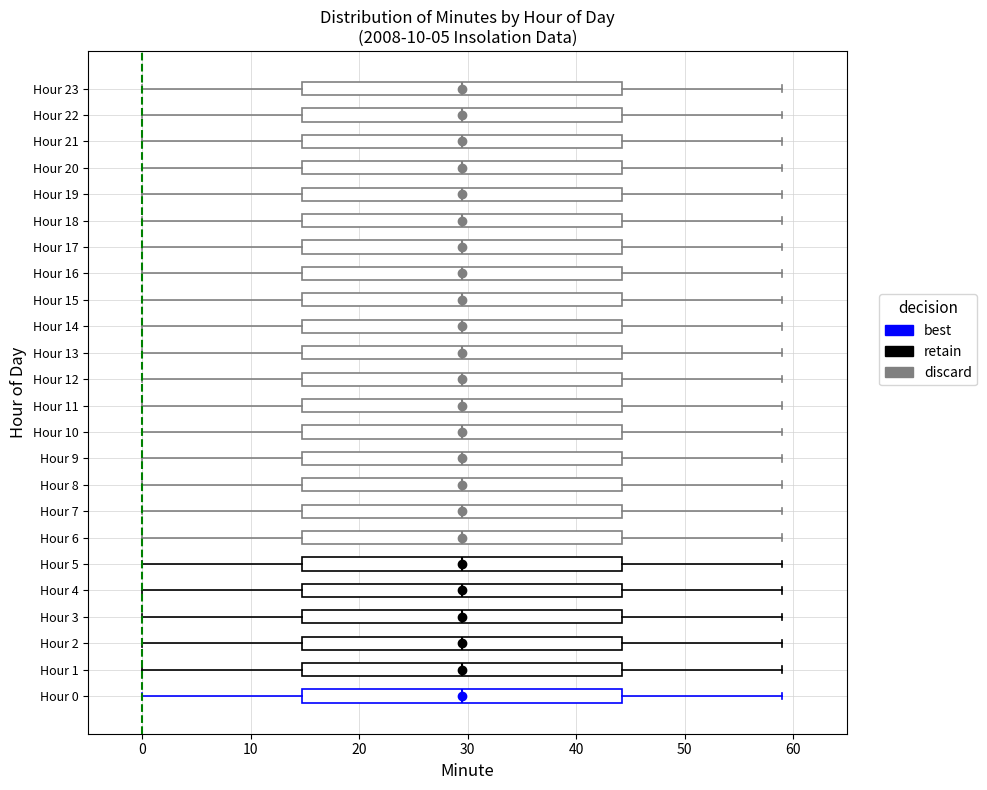

Reading bottom to top, transcribe this box plot: for each box, give where its median line is, the range the box spans, and where its two whiskers end, as read against the x-axis. The values are not printed on the chart, so give them approximately, as read against the axis.

Hour 0: median 30, box 15 to 44, whiskers 0 to 59
Hour 1: median 30, box 15 to 44, whiskers 0 to 59
Hour 2: median 30, box 15 to 44, whiskers 0 to 59
Hour 3: median 30, box 15 to 44, whiskers 0 to 59
Hour 4: median 30, box 15 to 44, whiskers 0 to 59
Hour 5: median 30, box 15 to 44, whiskers 0 to 59
Hour 6: median 30, box 15 to 44, whiskers 0 to 59
Hour 7: median 30, box 15 to 44, whiskers 0 to 59
Hour 8: median 30, box 15 to 44, whiskers 0 to 59
Hour 9: median 30, box 15 to 44, whiskers 0 to 59
Hour 10: median 30, box 15 to 44, whiskers 0 to 59
Hour 11: median 30, box 15 to 44, whiskers 0 to 59
Hour 12: median 30, box 15 to 44, whiskers 0 to 59
Hour 13: median 30, box 15 to 44, whiskers 0 to 59
Hour 14: median 30, box 15 to 44, whiskers 0 to 59
Hour 15: median 30, box 15 to 44, whiskers 0 to 59
Hour 16: median 30, box 15 to 44, whiskers 0 to 59
Hour 17: median 30, box 15 to 44, whiskers 0 to 59
Hour 18: median 30, box 15 to 44, whiskers 0 to 59
Hour 19: median 30, box 15 to 44, whiskers 0 to 59
Hour 20: median 30, box 15 to 44, whiskers 0 to 59
Hour 21: median 30, box 15 to 44, whiskers 0 to 59
Hour 22: median 30, box 15 to 44, whiskers 0 to 59
Hour 23: median 30, box 15 to 44, whiskers 0 to 59